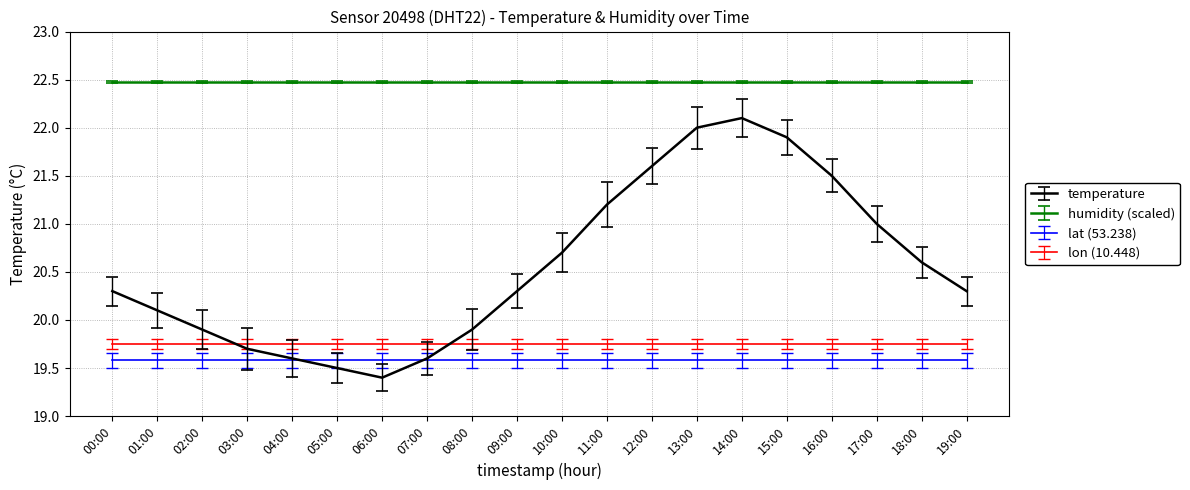

Where does the temperature series first go above 20?

00:00